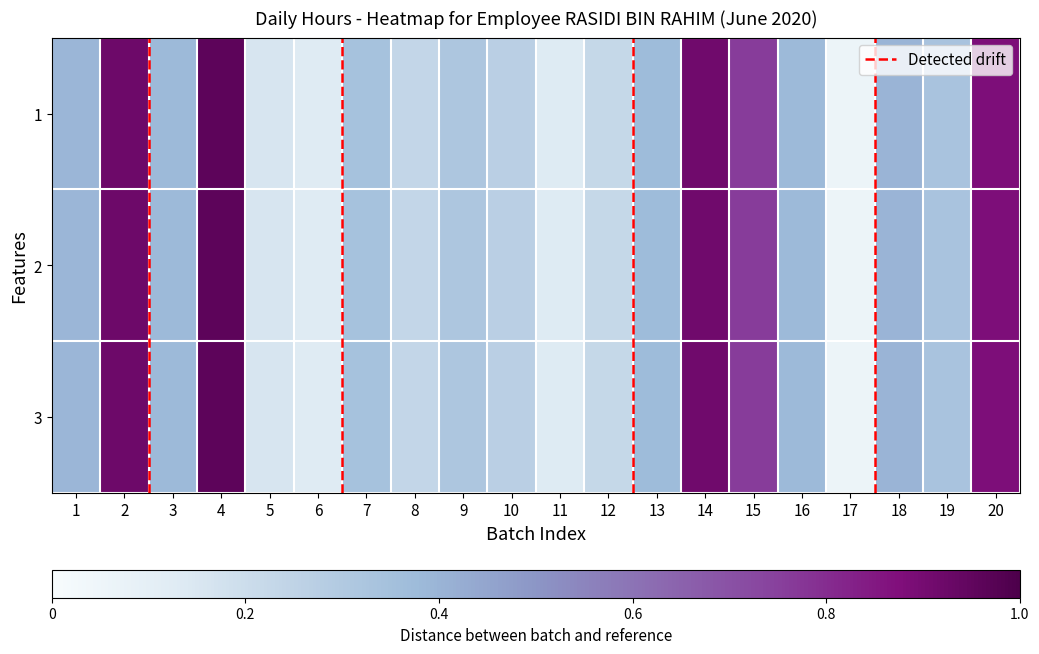

What is the minimum value shown in the chart?

0.1